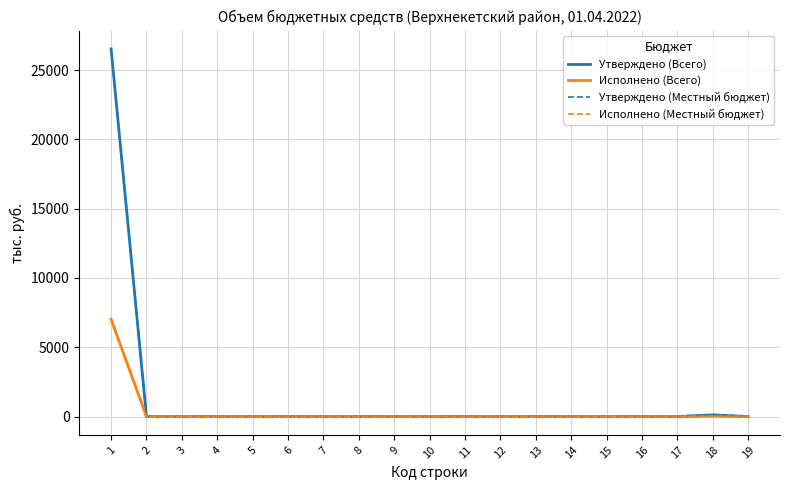

Does the chart have visible grid lines?

Yes